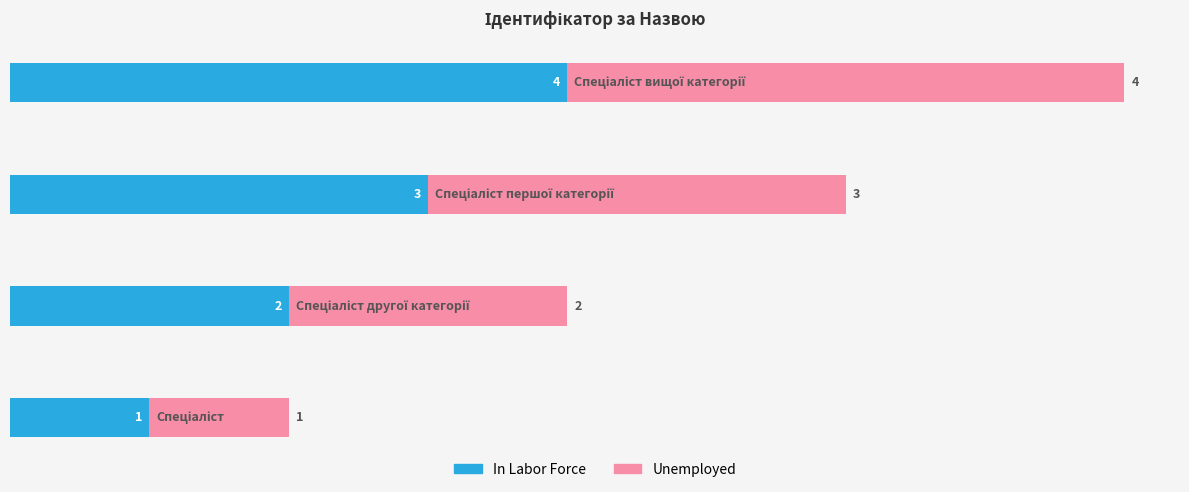

How many In Labor Force values are between 2 and 4?

3